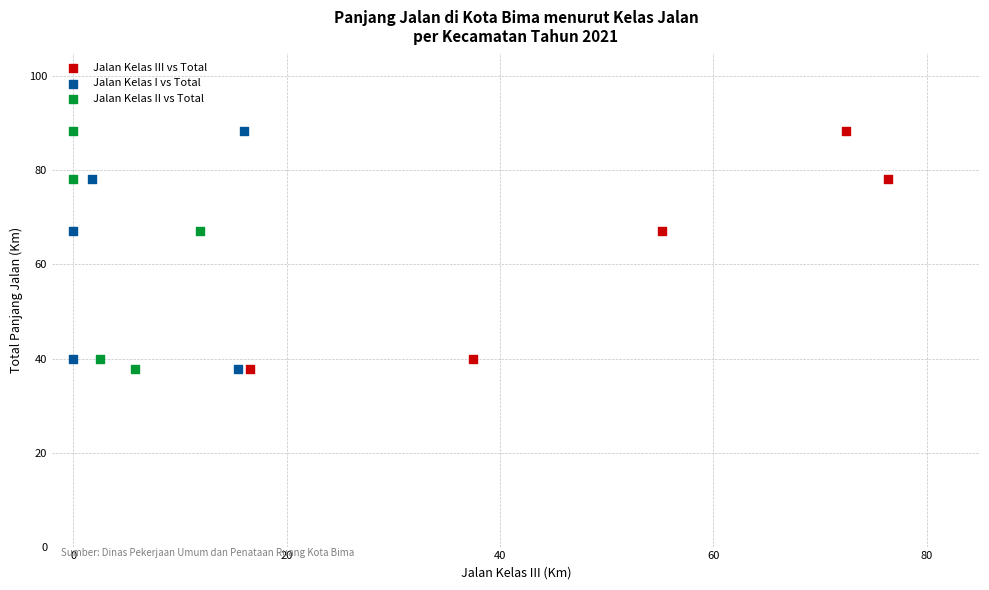

What are all the series names shown in the legend?

Jalan Kelas III vs Total, Jalan Kelas I vs Total, Jalan Kelas II vs Total